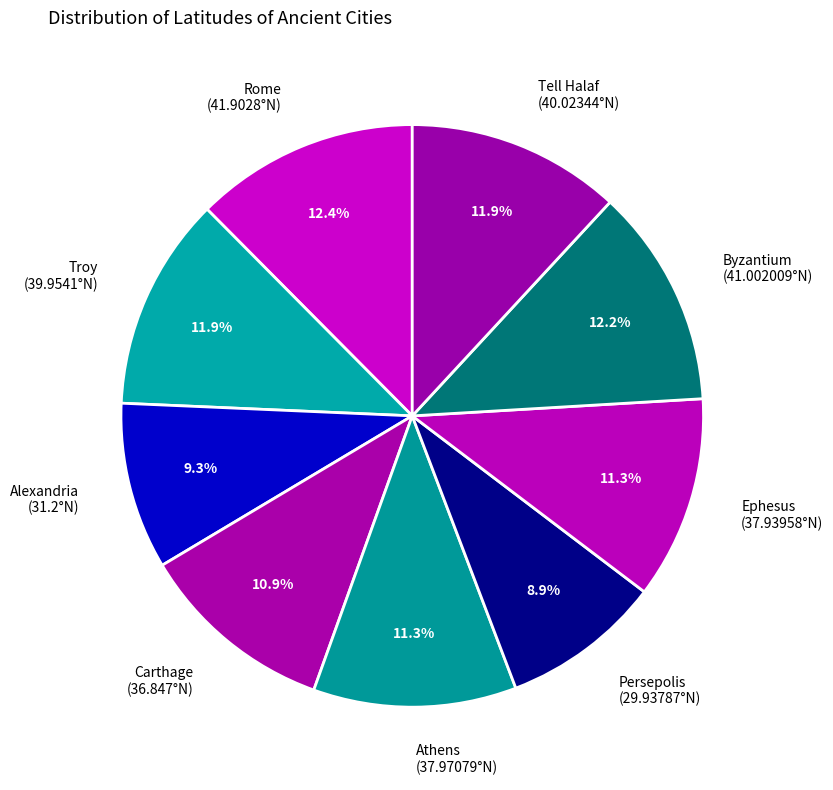

How much of the chart is everything except Persepolis?

91.1%